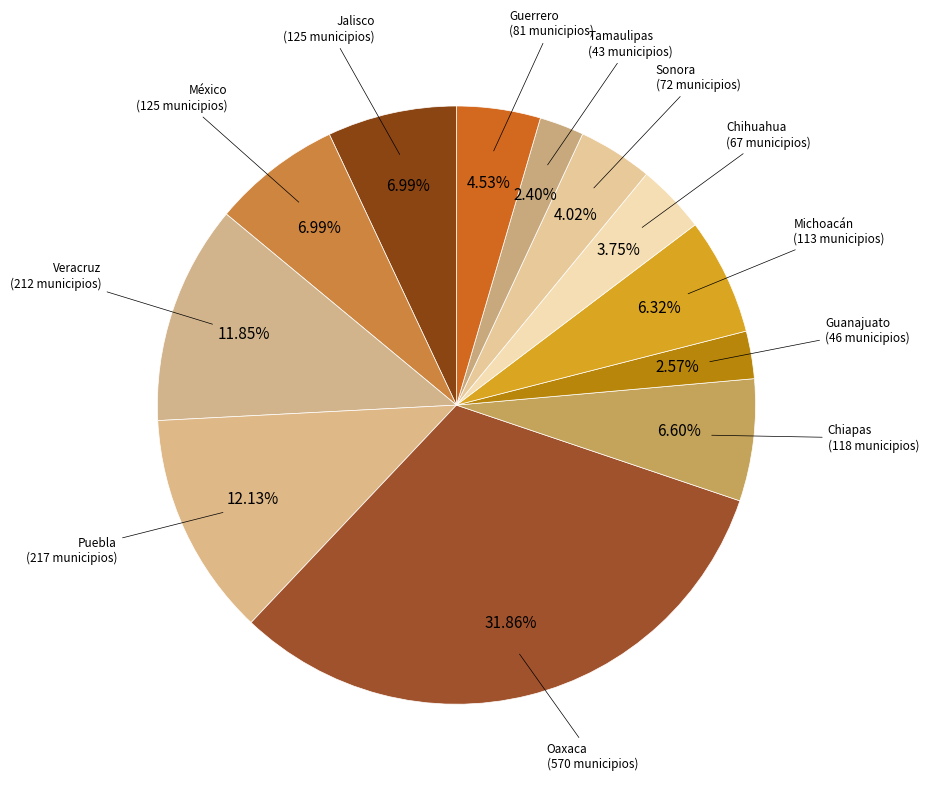

Count the number of slices in the pie.

12